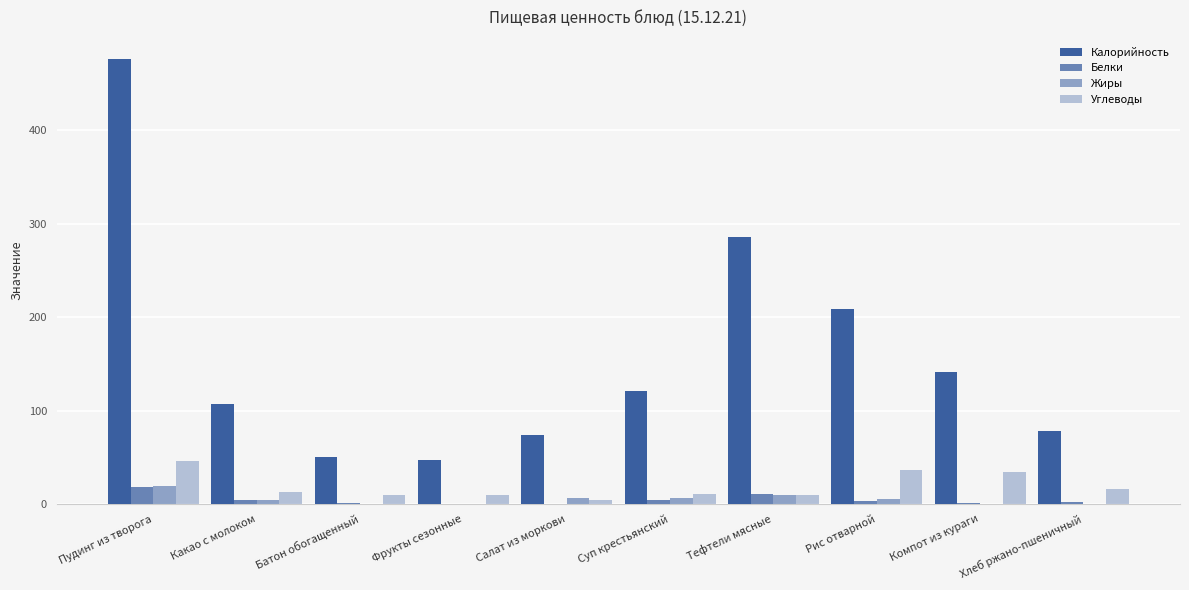

True or false: Углеводы has a value of 15.8 at Хлеб ржано-пшеничный.

True